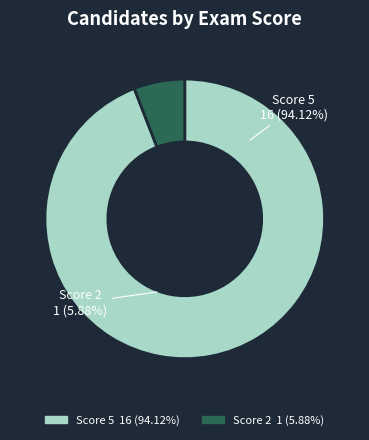

Combined, what portion of the pie is 2 and 5?

100.0%